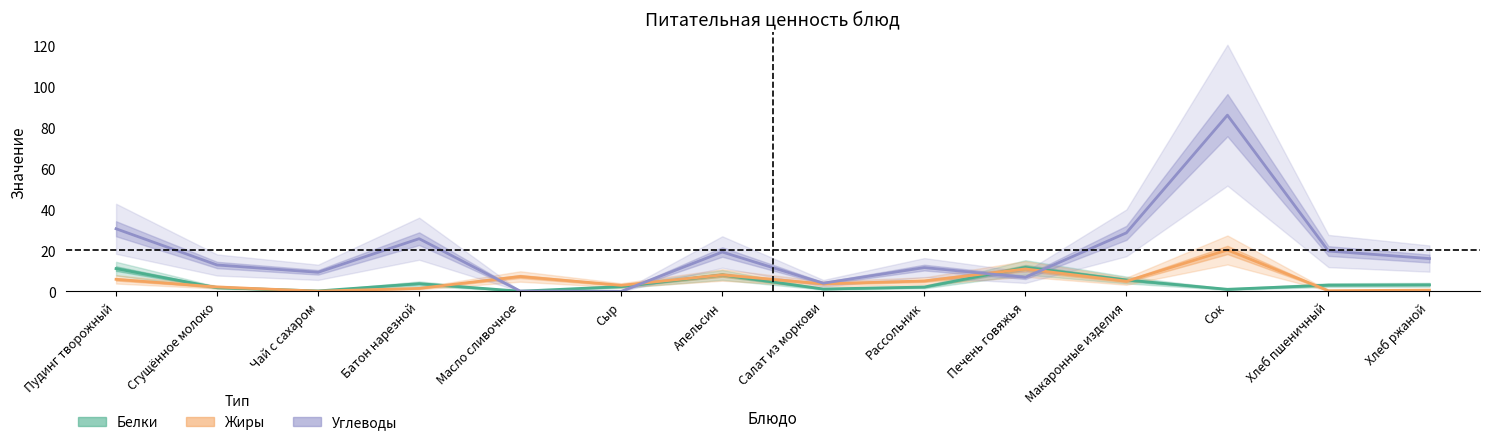

At which category does Жиры reach its first local peak?

Масло сливочное